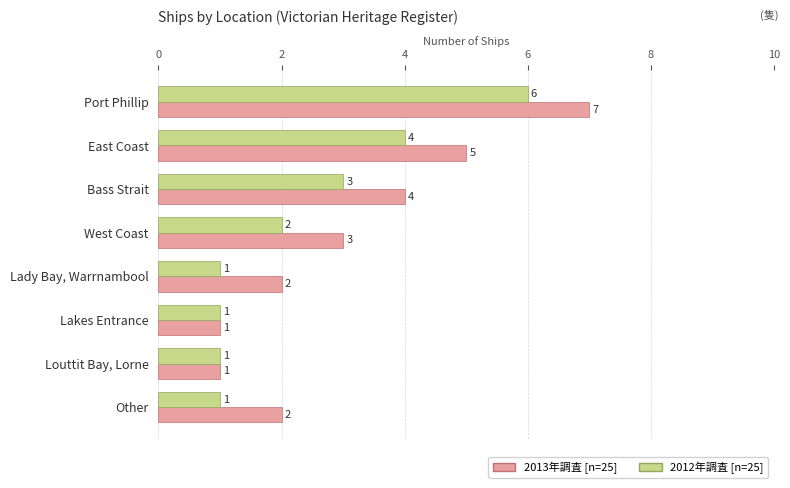

What is the sum of the 2013年調査 [n=25] values at West Coast and Lady Bay, Warrnambool?

5